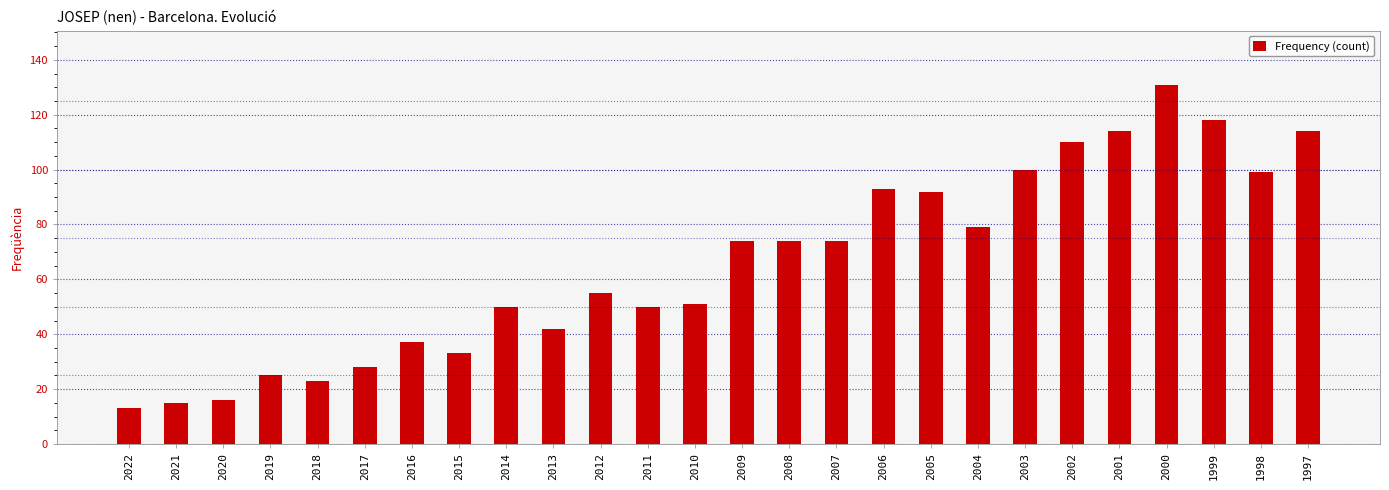

Between 2007 and 2018, which is larger?

2007